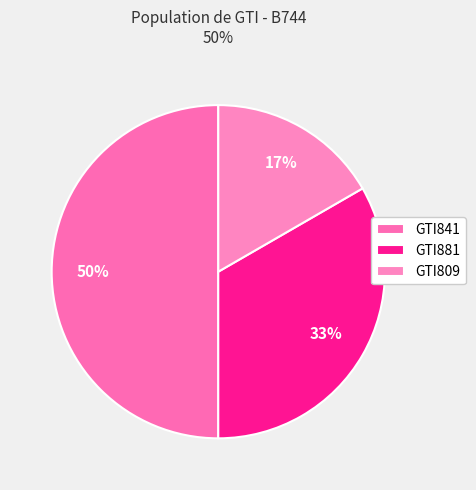

To the nearest percent, what is the difference between the GTI881 and GTI841 slice percentages?

17%